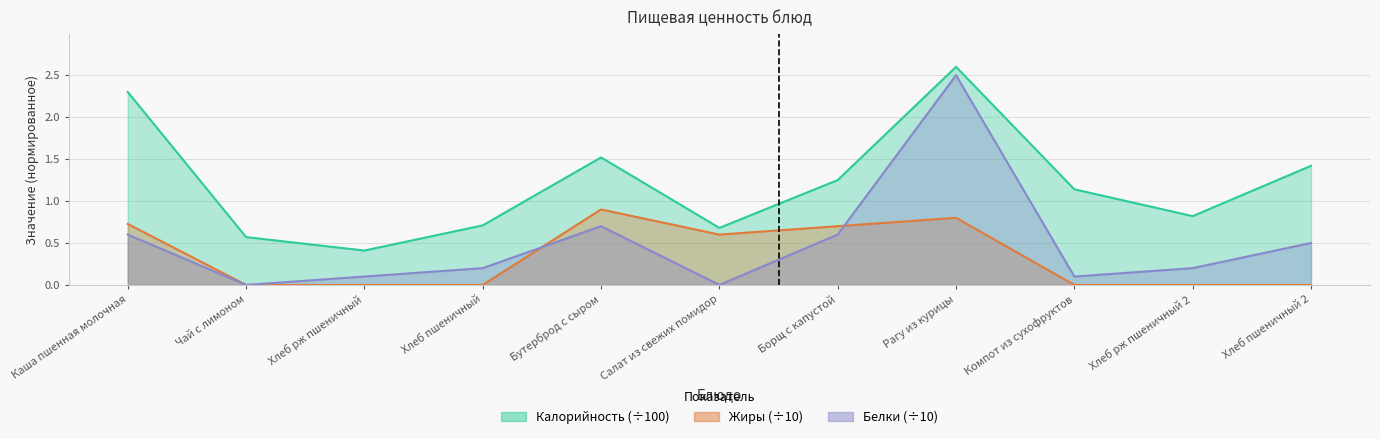

Is the value of Белки at Хлеб рж пшеничный greater than the value of Жиры at Хлеб пшеничный 2?

Yes